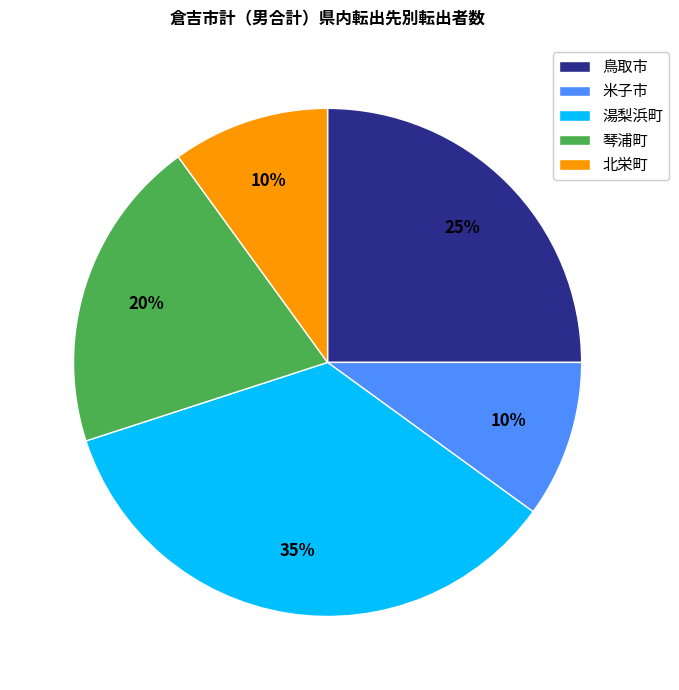

To the nearest percent, what is the difference between the 琴浦町 and 湯梨浜町 slice percentages?

15%